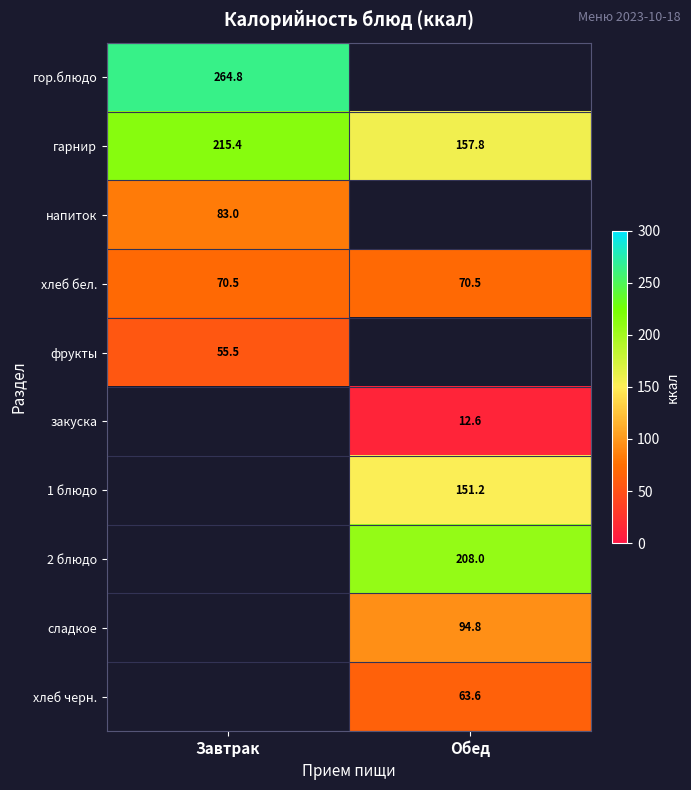

What is the highest value of the хлеб бел. series?

70.5